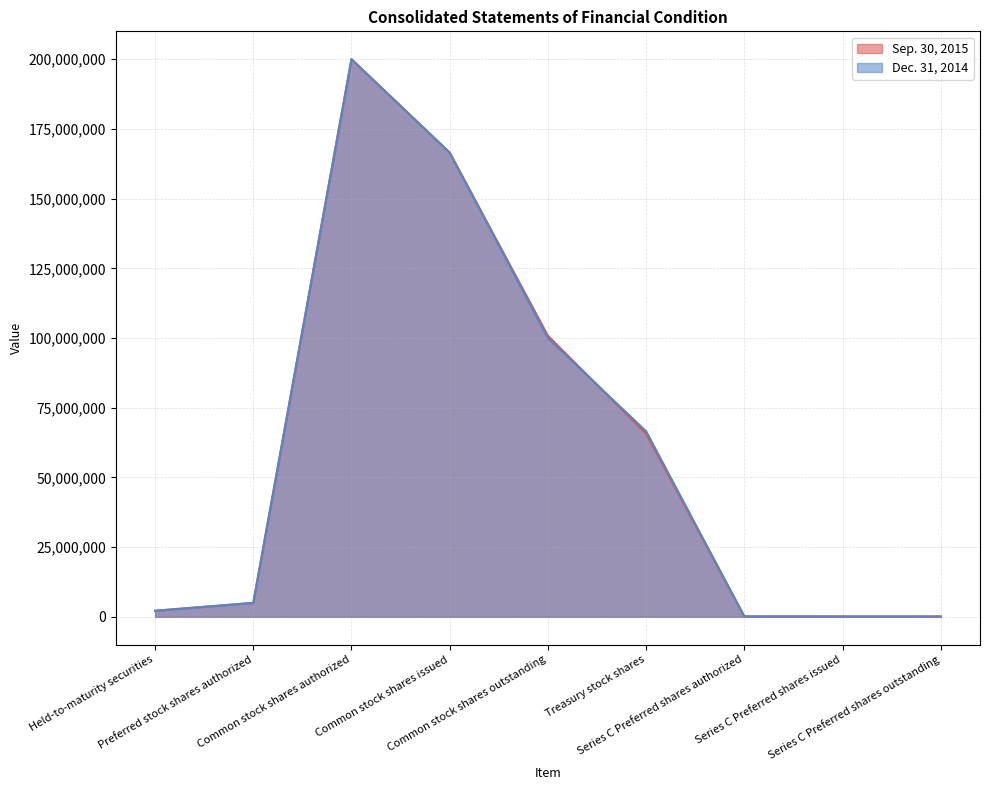

Does the chart display data point markers on the line(s)?

No